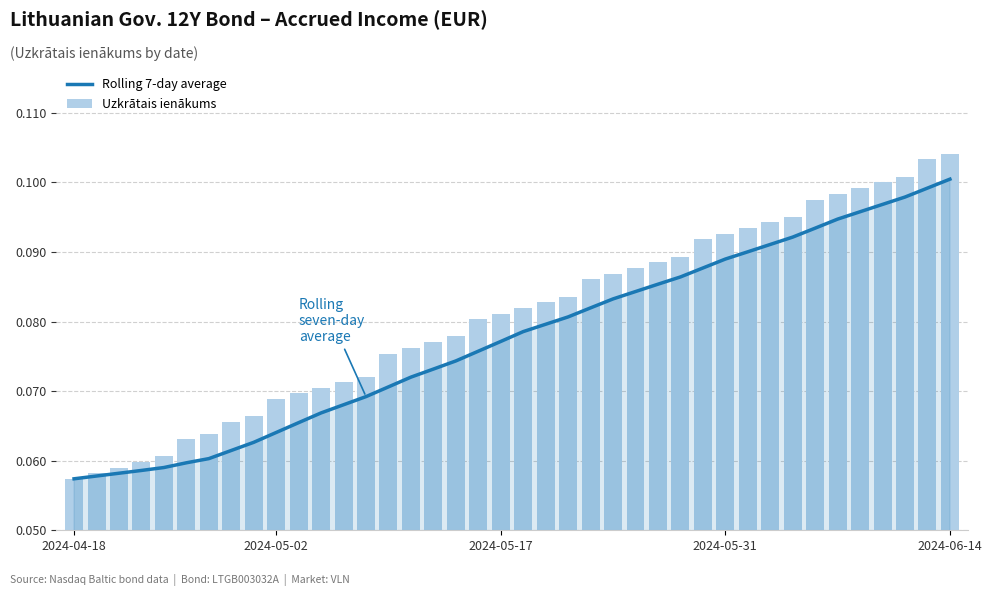

What is the greatest value displayed?

0.1